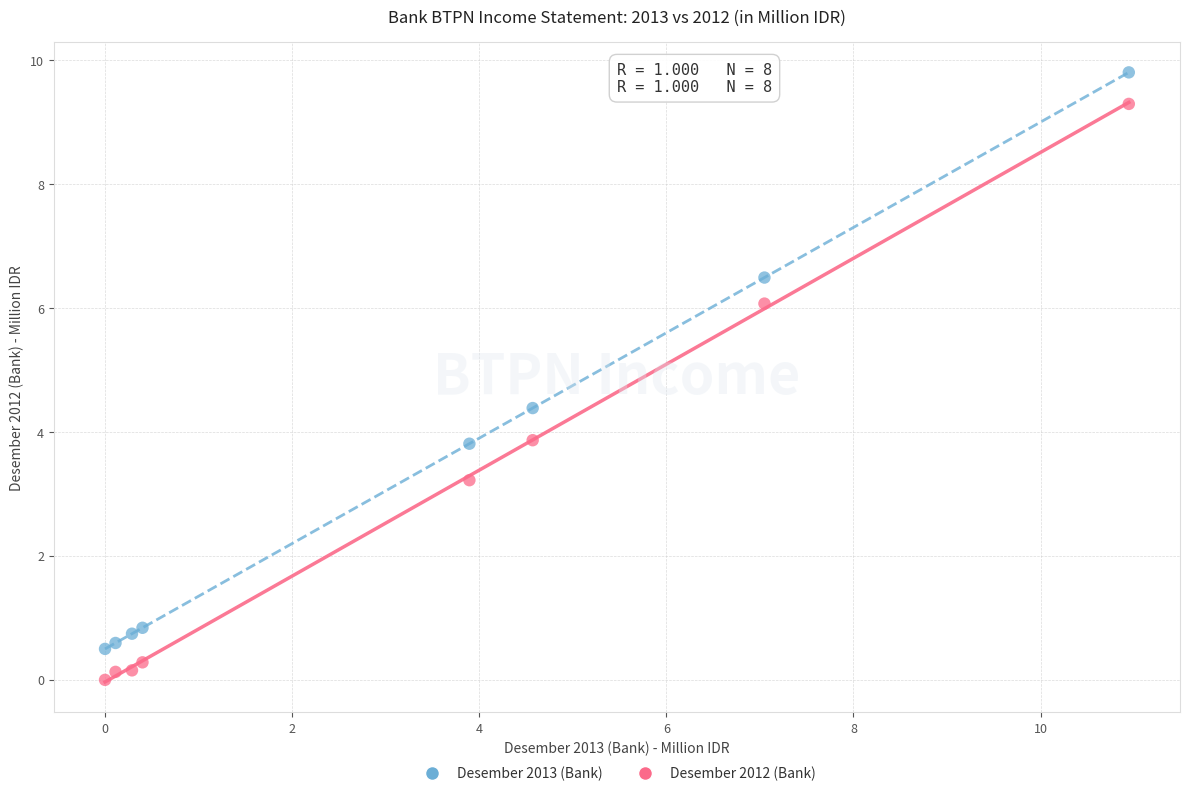

Which series reaches the minimum Y coordinate?

Desember 2012 (Bank)